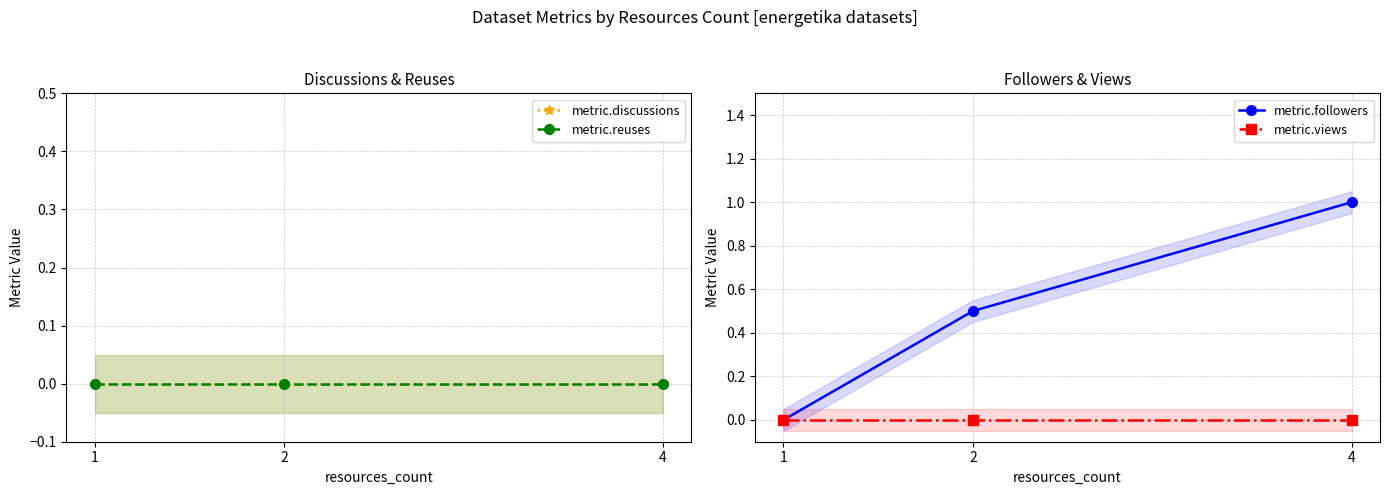

What is the value of the metric.followers point at the 3rd from the left?

1.0